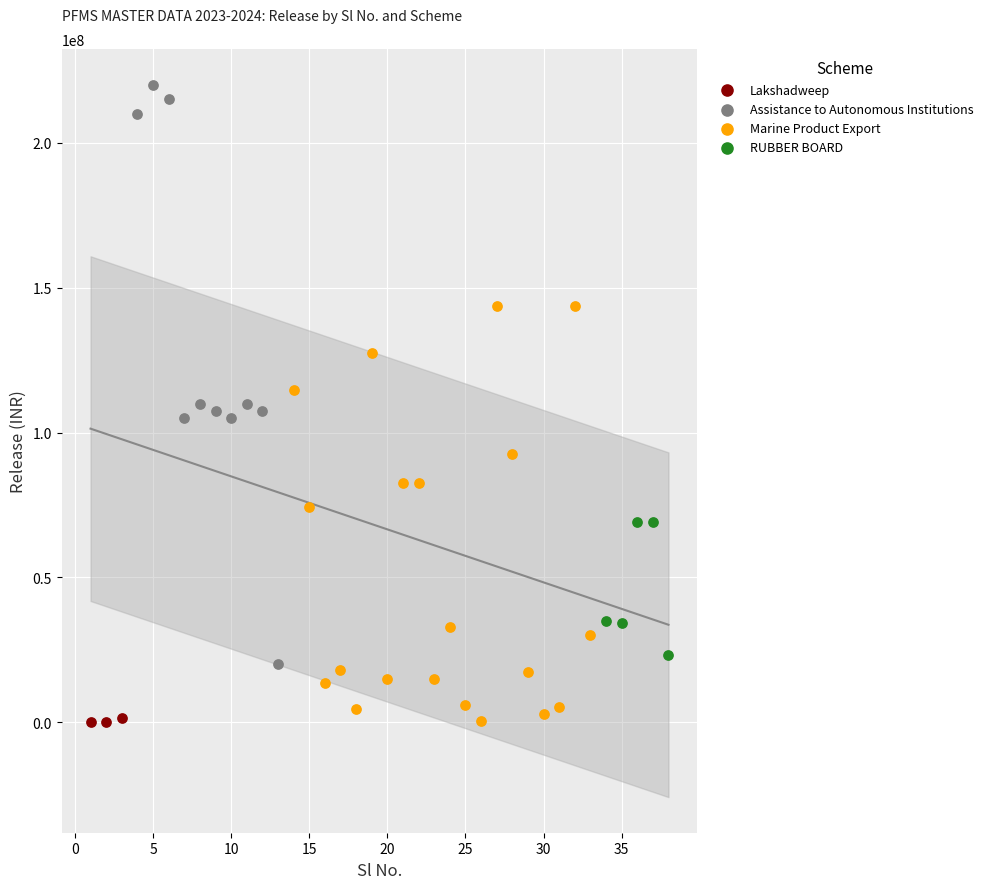

Which series contains the highest Y value?

Assistance to Autonomous Institutions